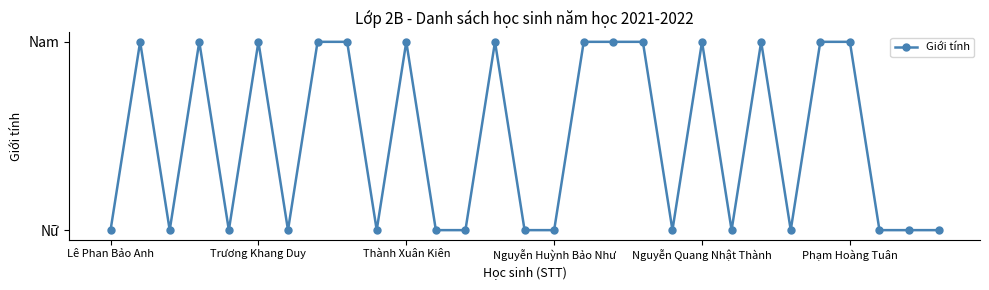

How many points are higher than both their immediate neighbors (excluding endpoints)?

7